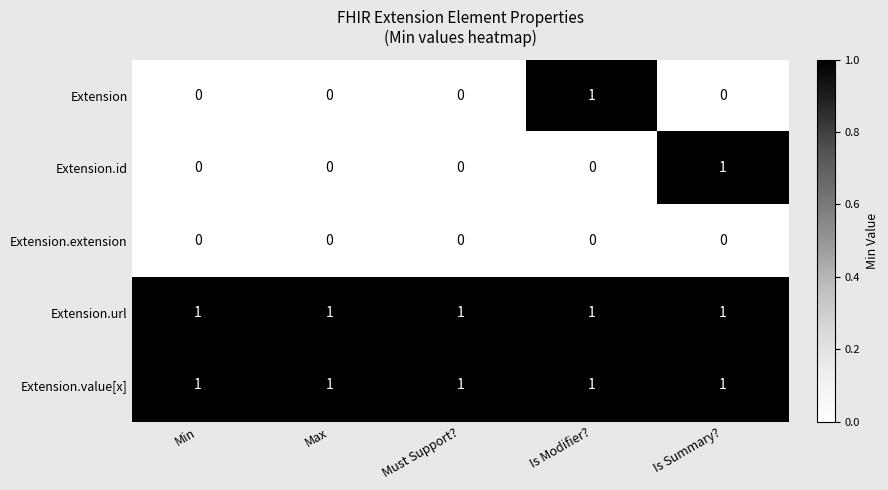

True or false: Extension.id has a value of -1 at Is Modifier?.

False